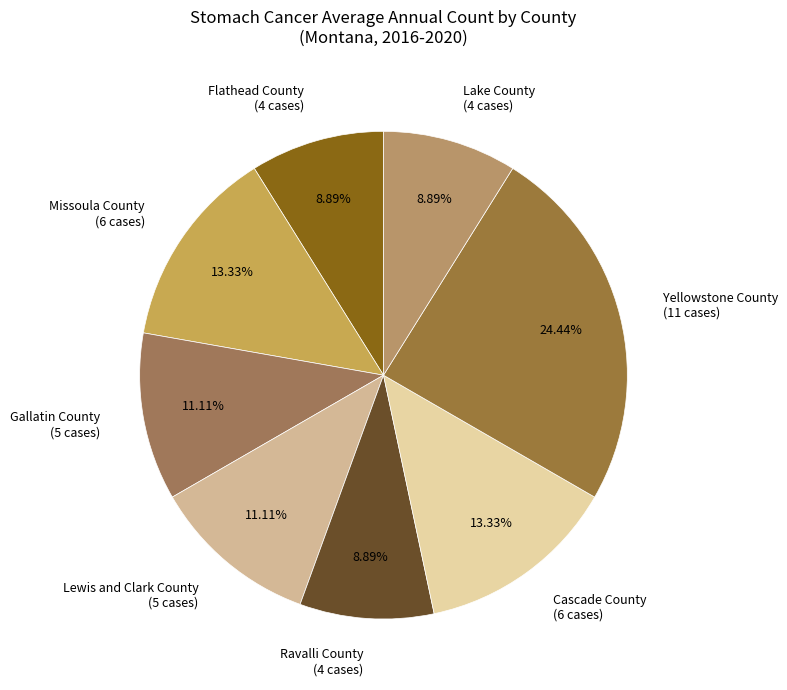

What percentage is the Yellowstone County slice, to the nearest percent?

24%